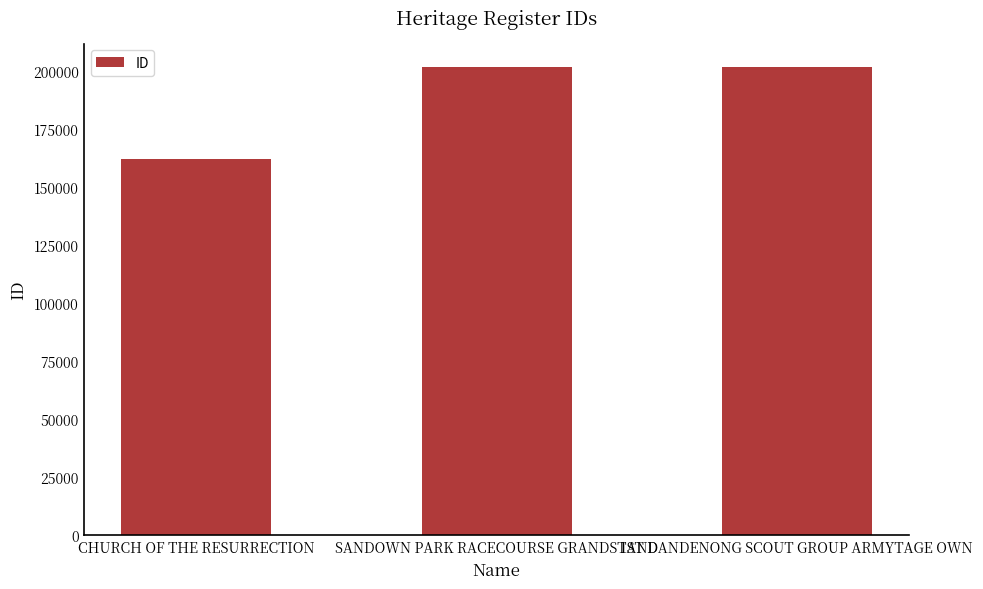

What is the change in value from CHURCH OF THE RESURRECTION to 1ST DANDENONG SCOUT GROUP ARMYTAGE OWN?

+39615